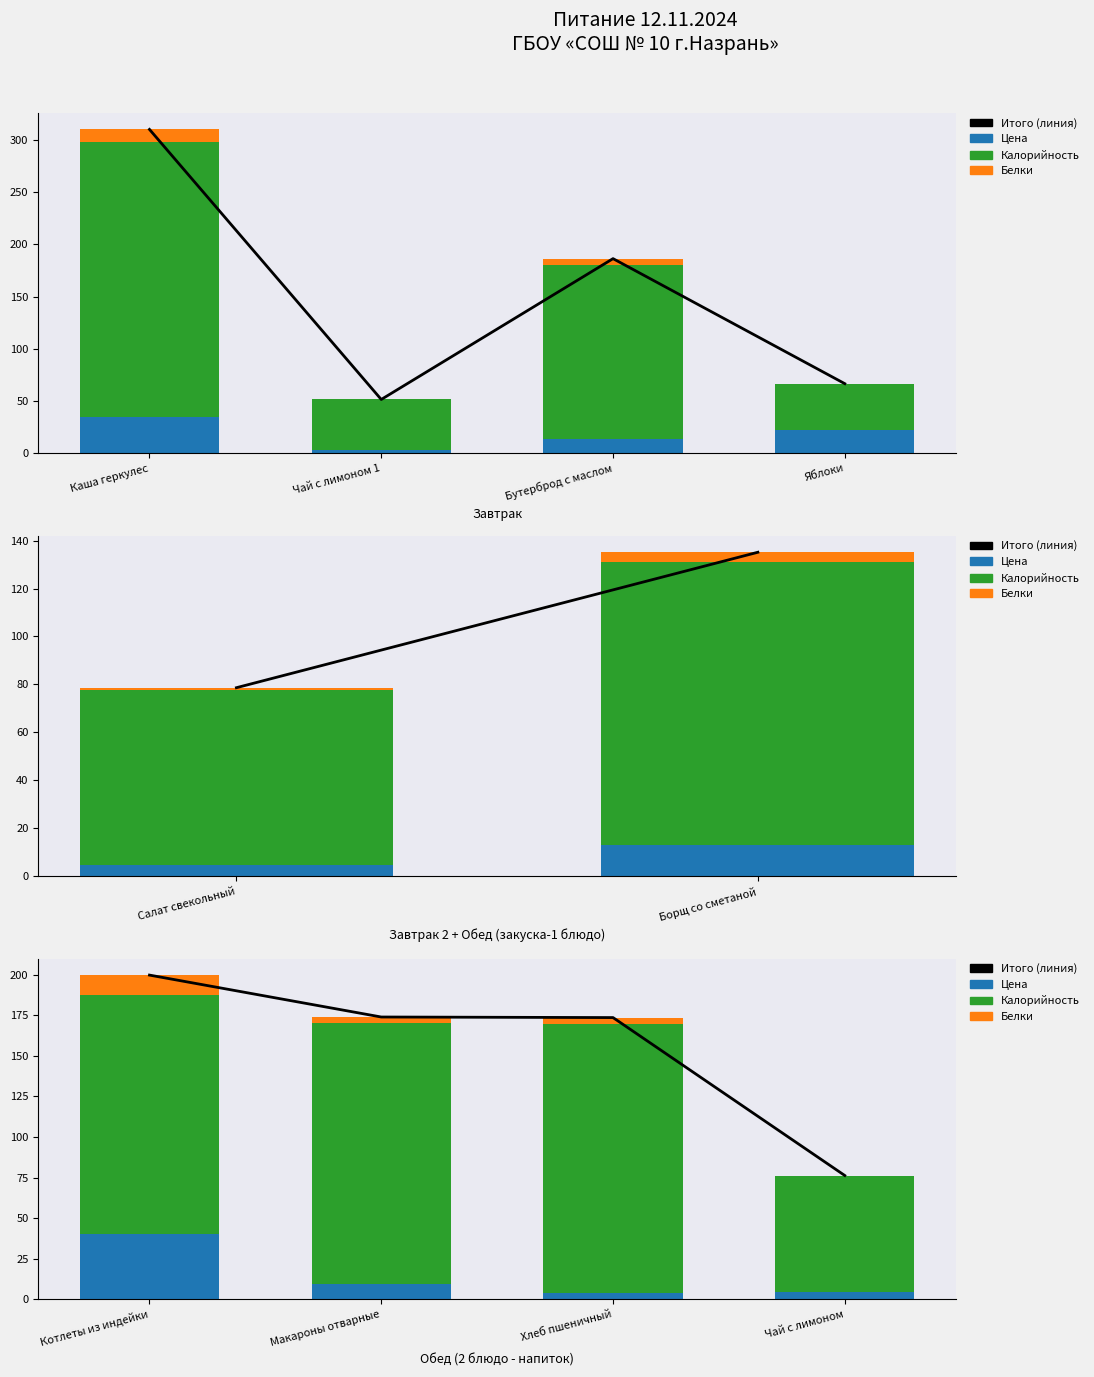

How many values in the Итого (линия) series exceed 174?

2